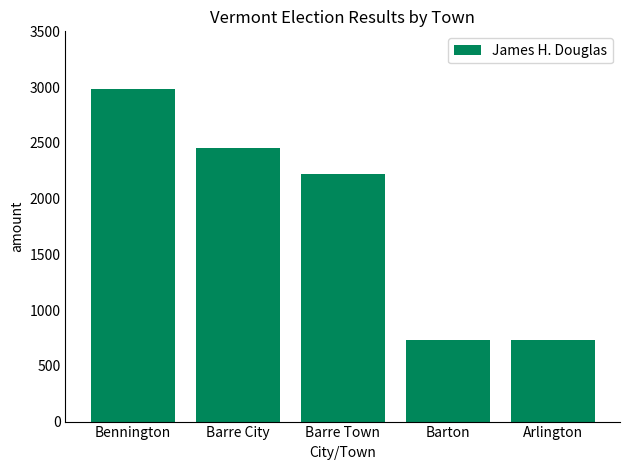

What is the change in value from Barre City to Barton?

-1721